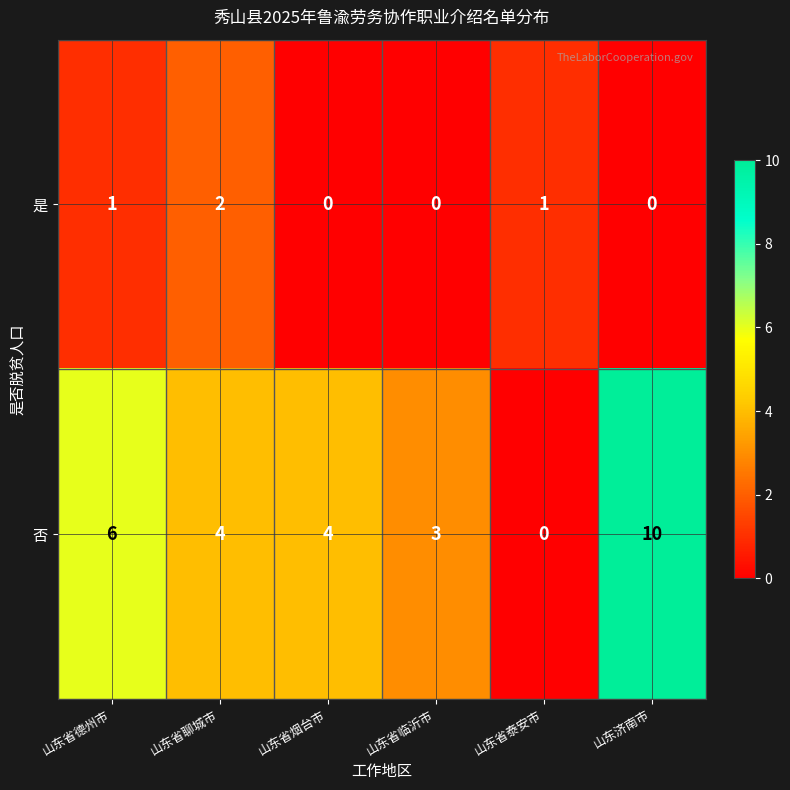

Read the 否 value at 山东省聊城市.

4